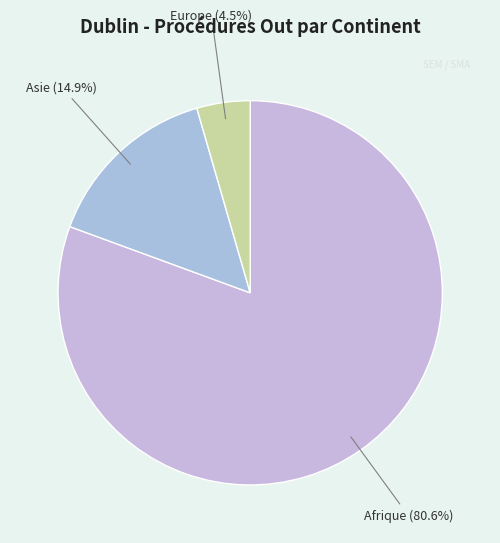

Count the number of slices in the pie.

3